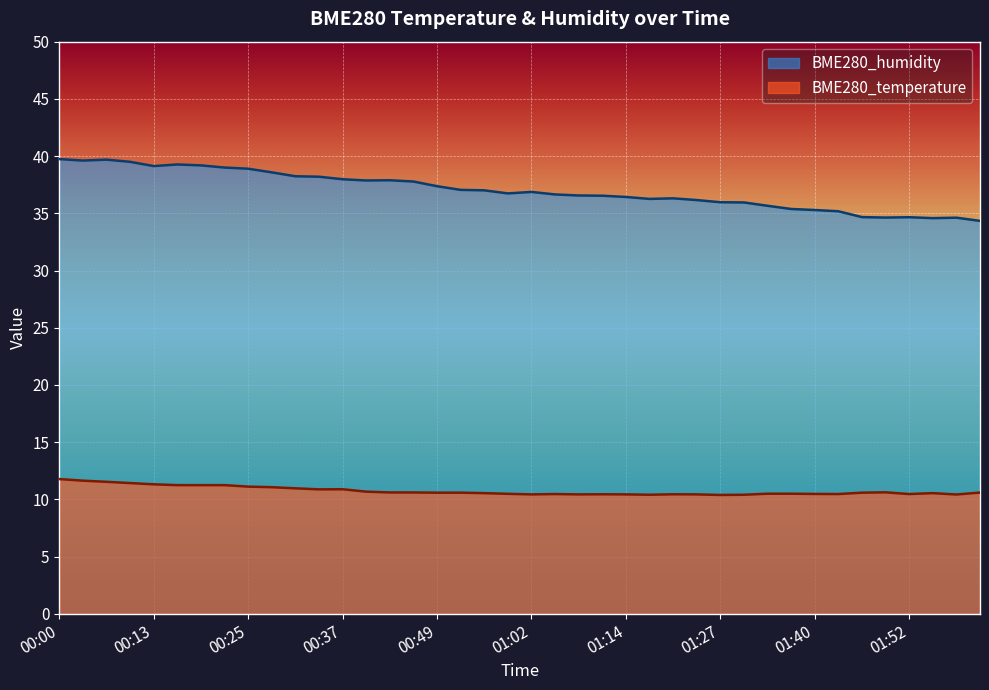

At which label does BME280_temperature reach its peak?

00:00